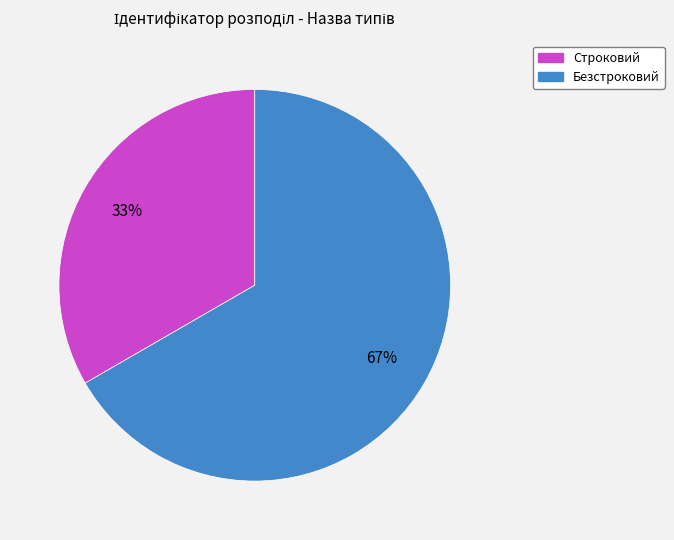

Which category has the smallest portion of the pie?

Строковий